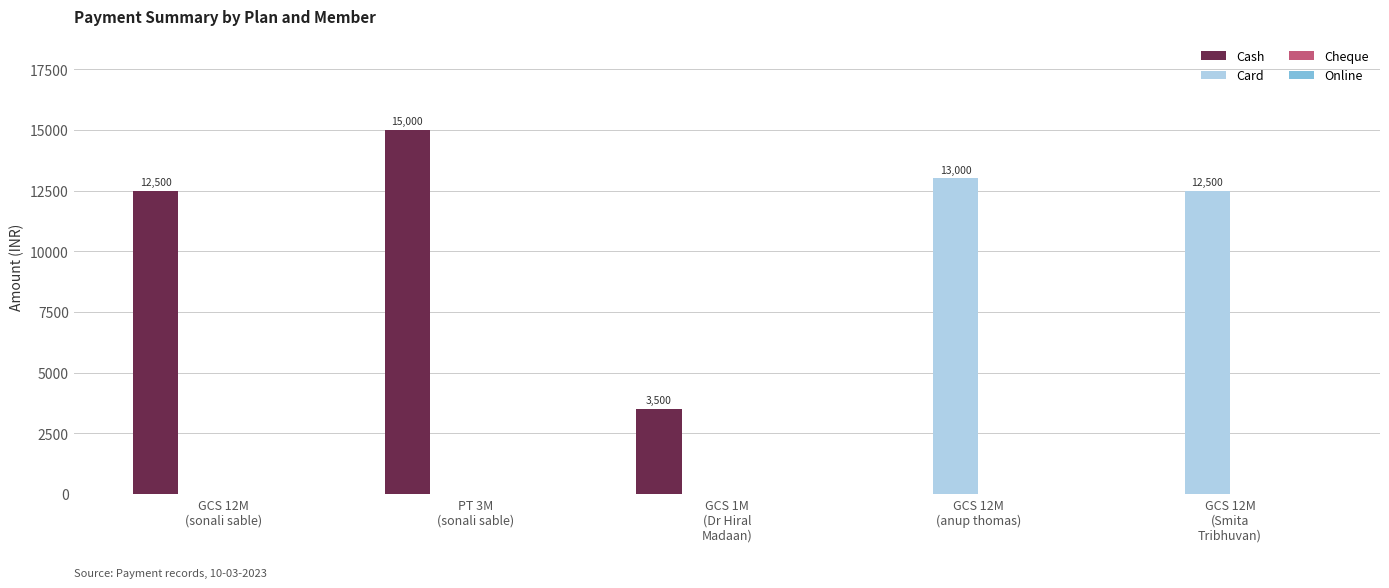

Is the value of Card at GCS 12M
(Smita
Tribhuvan) greater than the value of Cash at PT 3M
(sonali sable)?

No